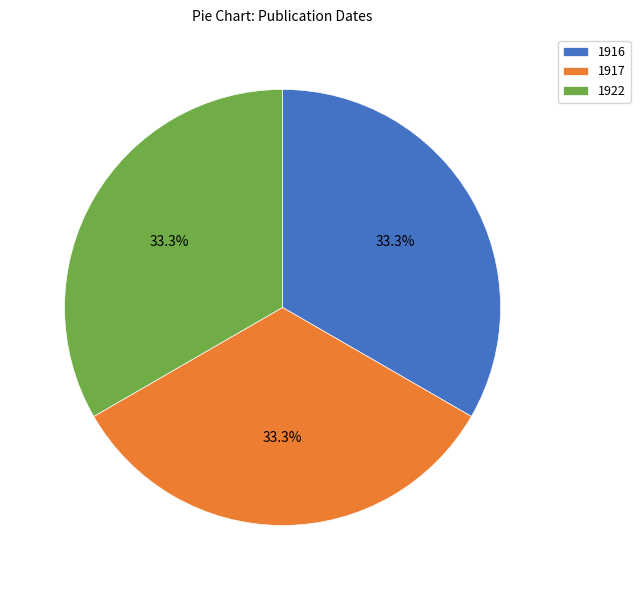

Approximately how many times larger is the value at 1922 compared to 1917?

1.0